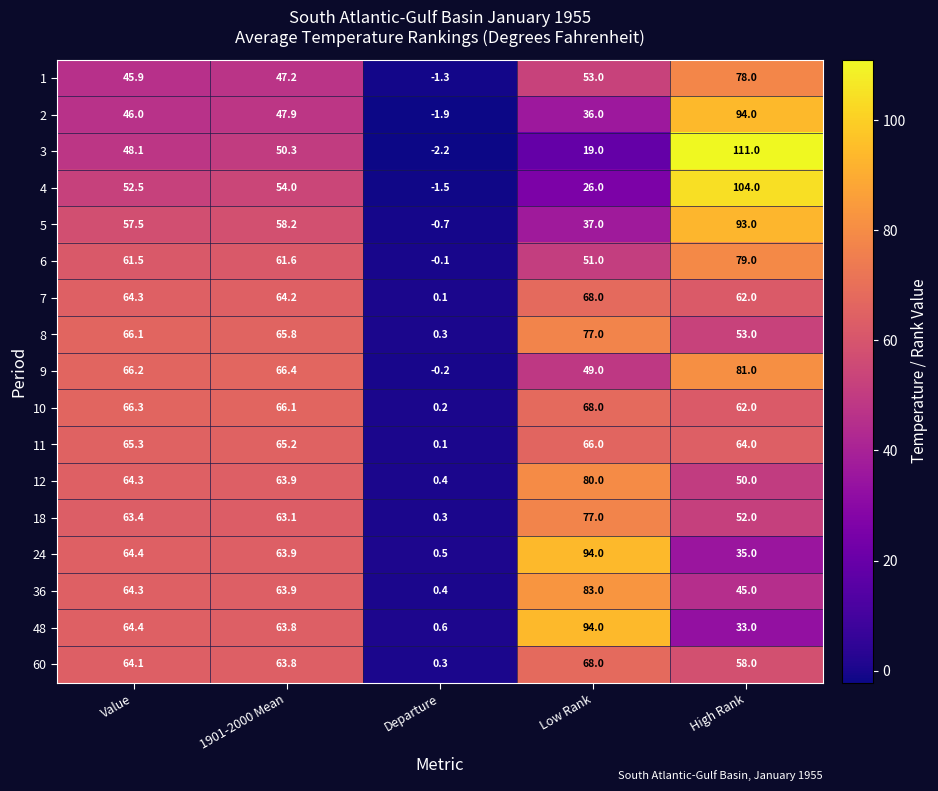

Rank the categories by 3 value from lowest to highest.

Departure, Low Rank, Value, 1901-2000 Mean, High Rank